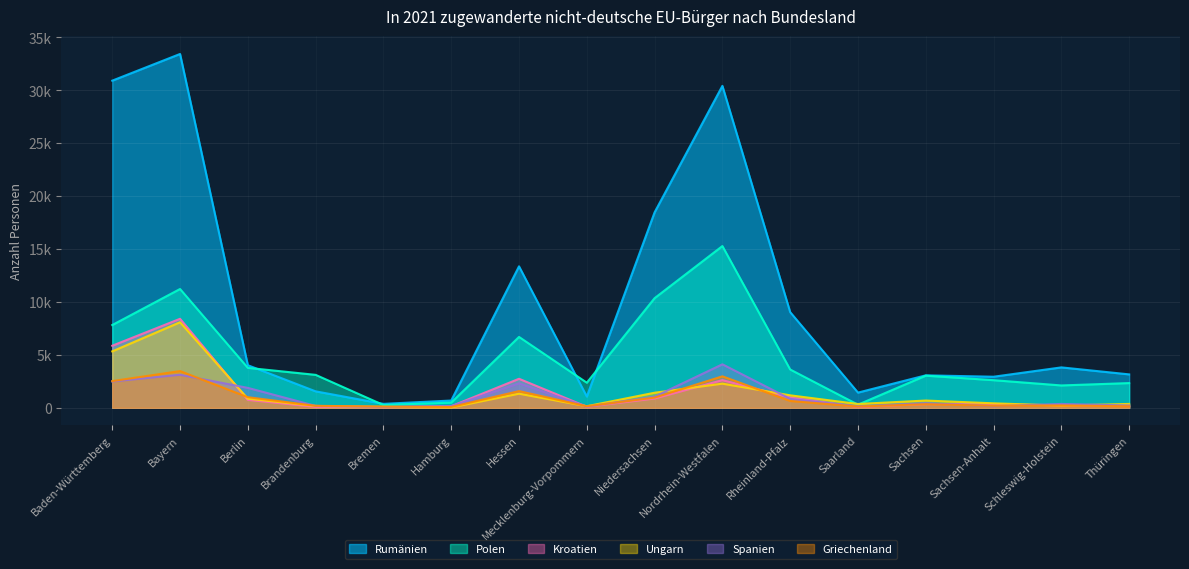

What is the greatest value displayed?

33443